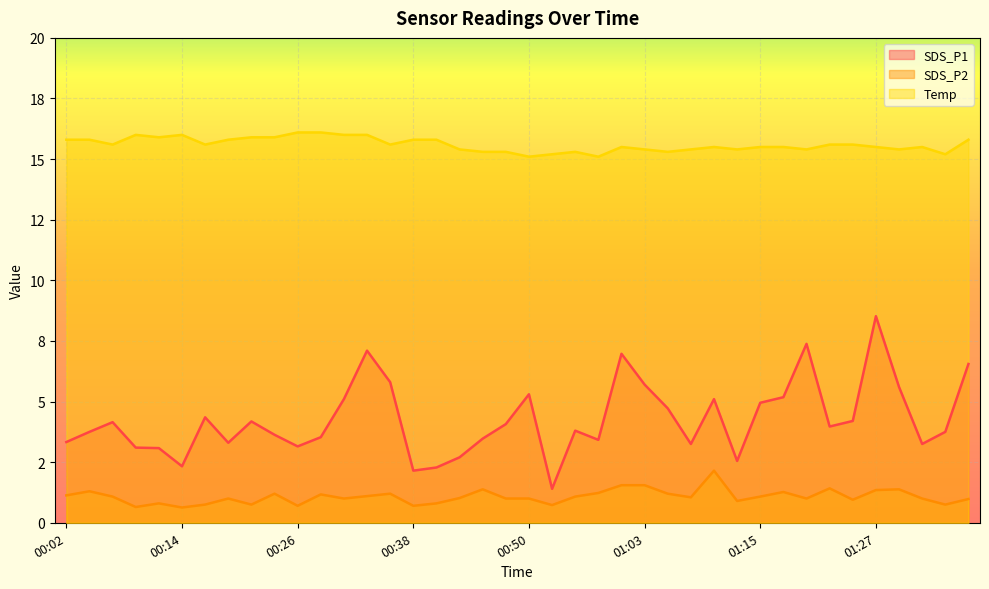

Which series has the largest range (max minus min)?

SDS_P1